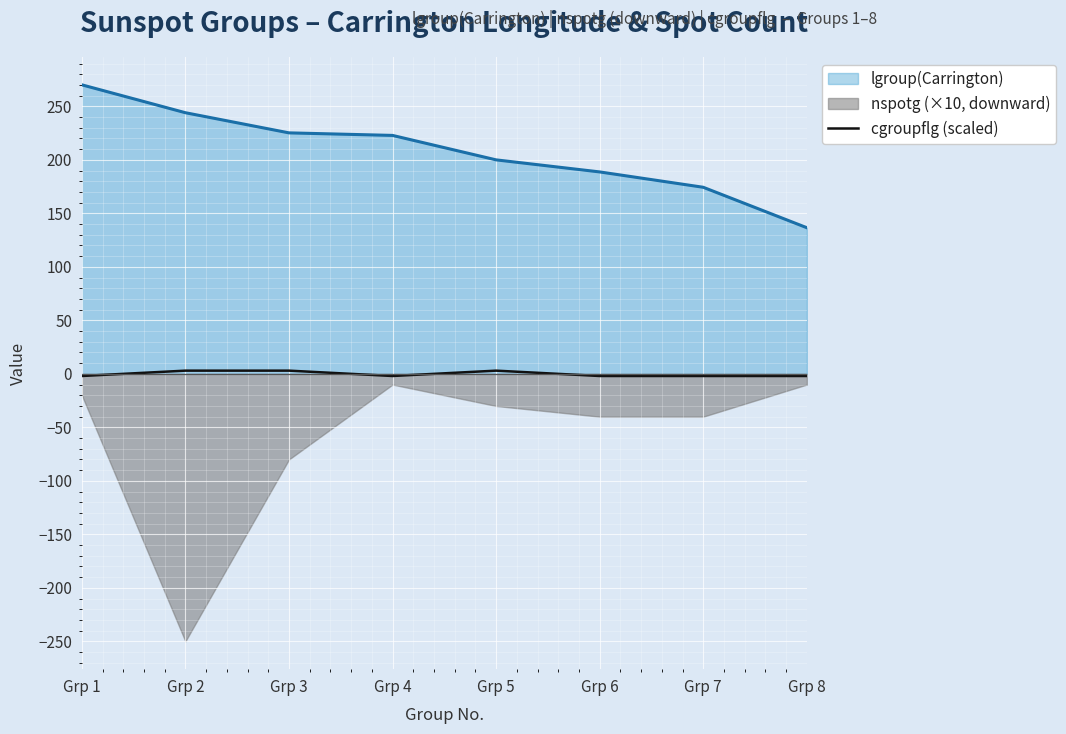

What is the sum of all values?

-1